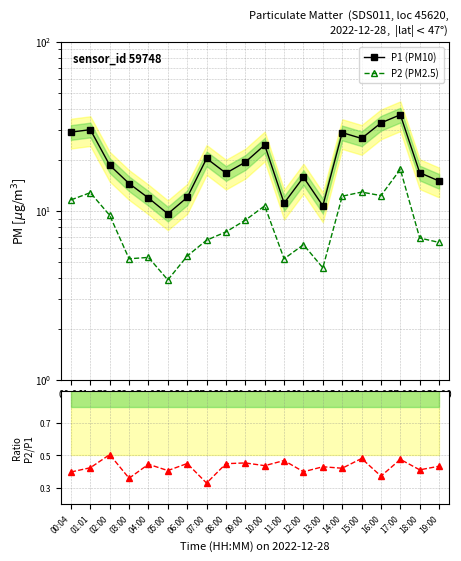

Is it true that P1 (PM10) equals 15.8 at 12:00?

True